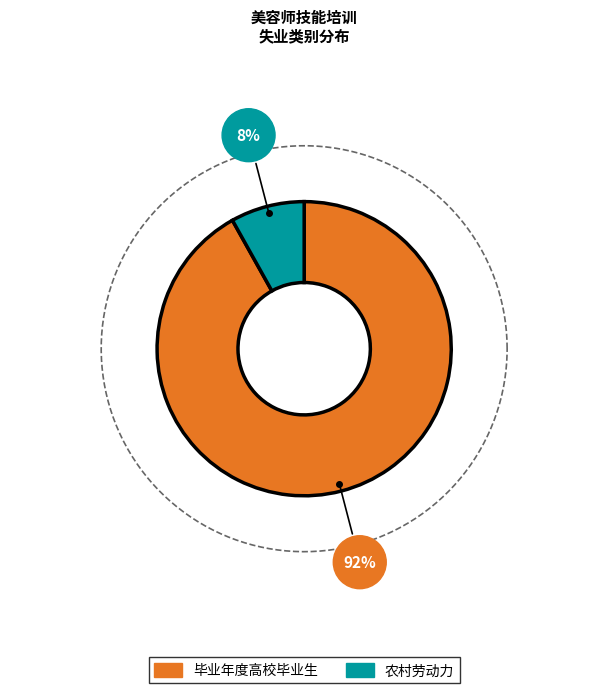

Rank the categories by value from lowest to highest.

农村劳动力, 毕业年度高校毕业生